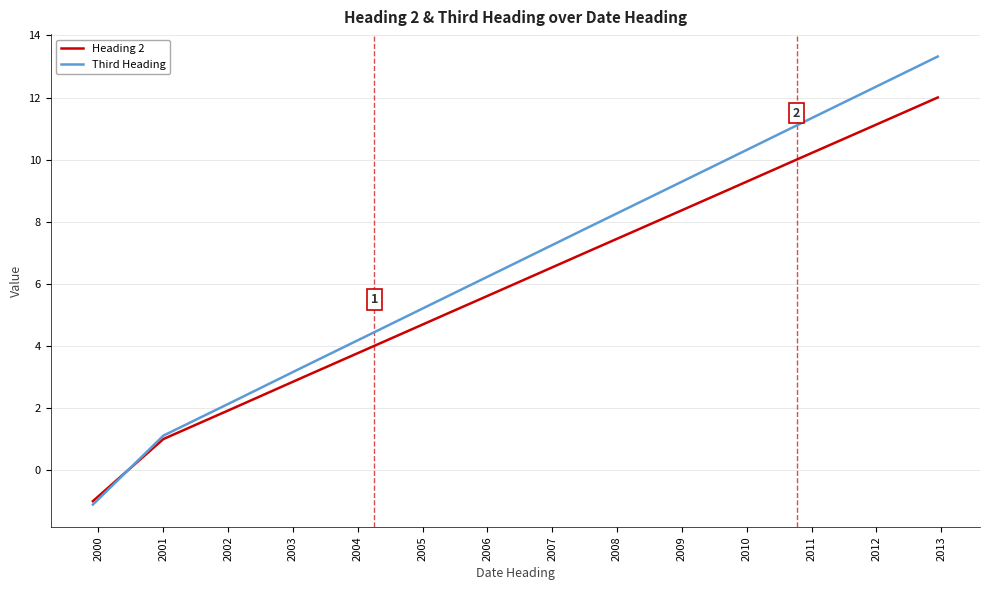

List the series in order of their overall mean, lowest first.

Heading 2, Third Heading